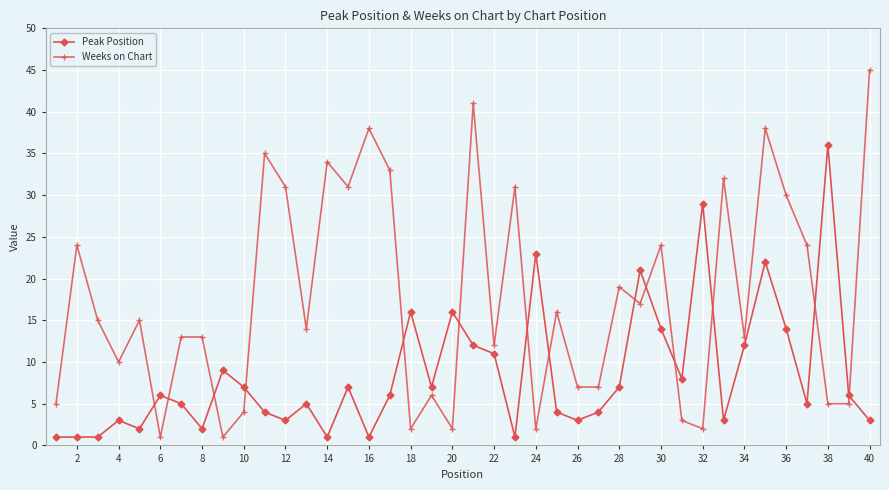

Rank the series by their average value, from lowest to highest.

Peak Position, Weeks on Chart